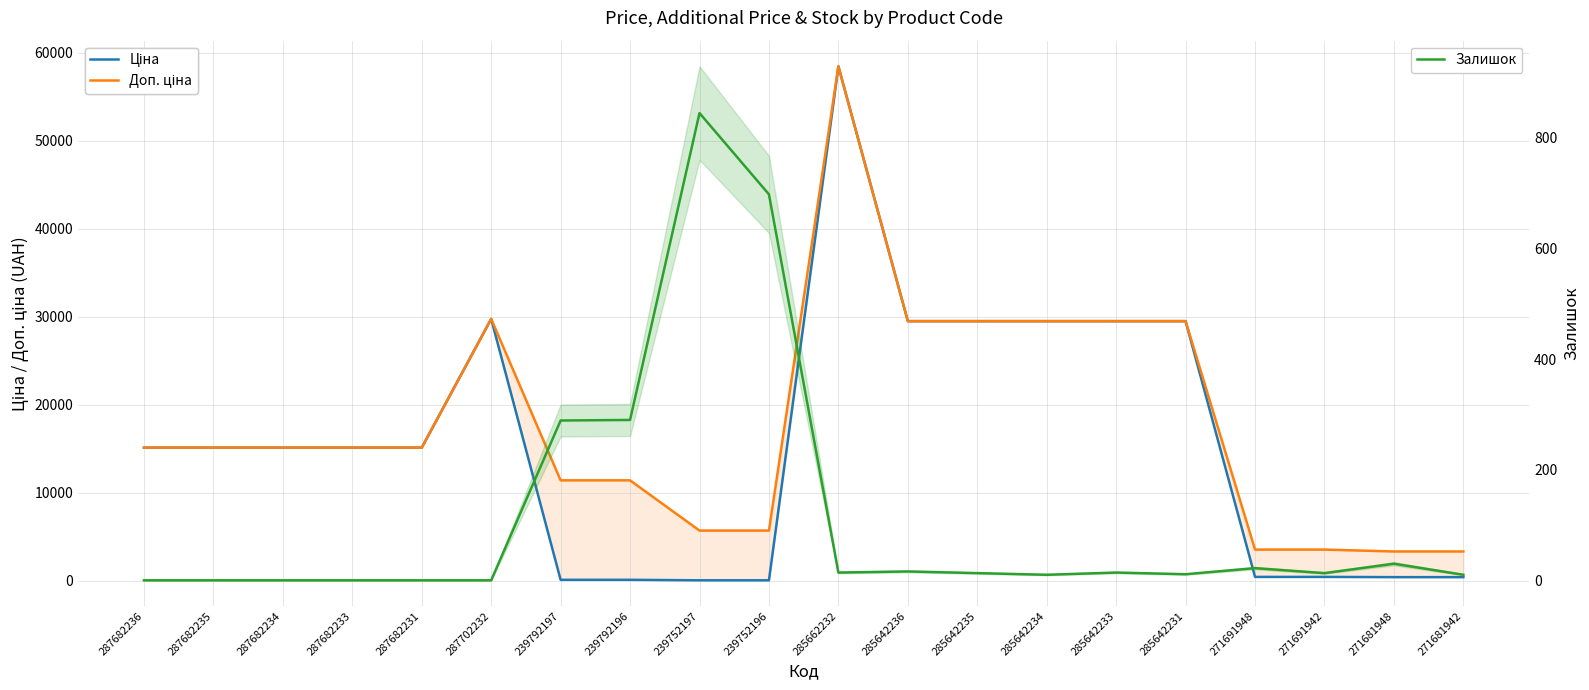

The value of Доп. ціна at 287682235 is 22190.5. True or false?

False